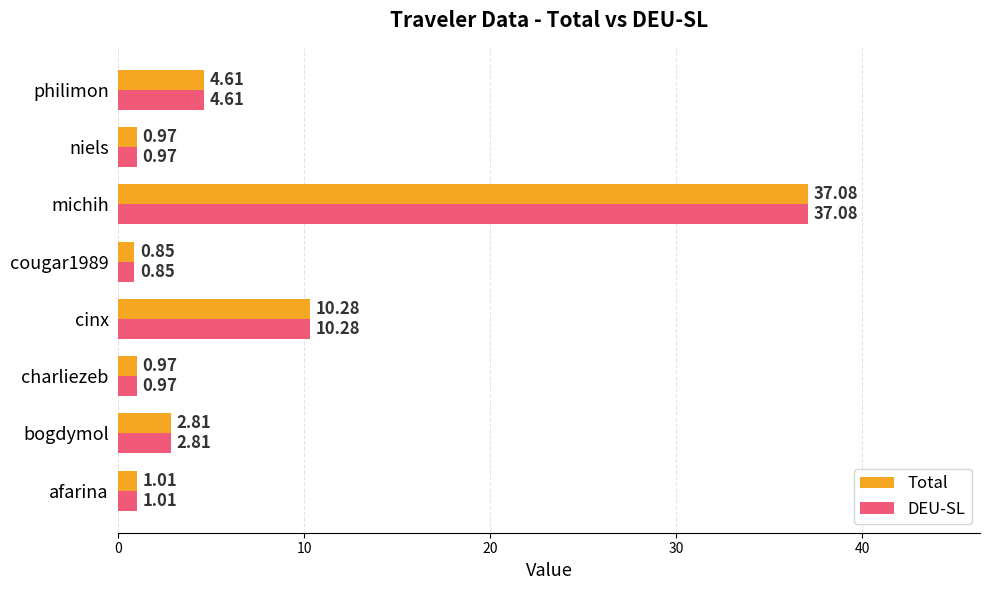

At which label does Total reach its peak?

michih